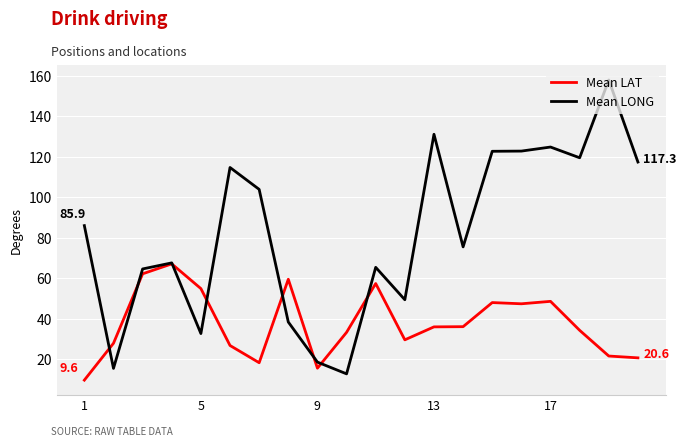

What is the maximum value shown in the chart?

157.8